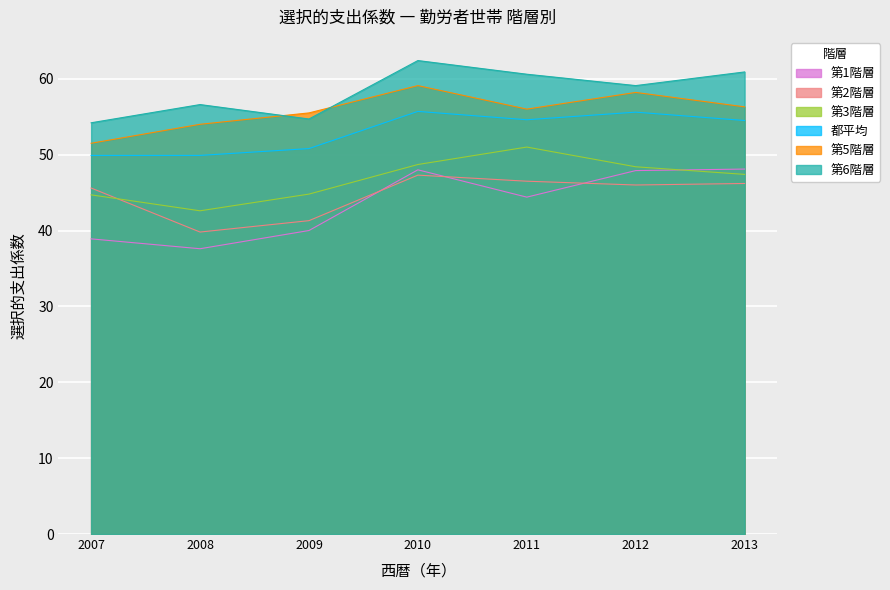

How many data points does each series have?

7